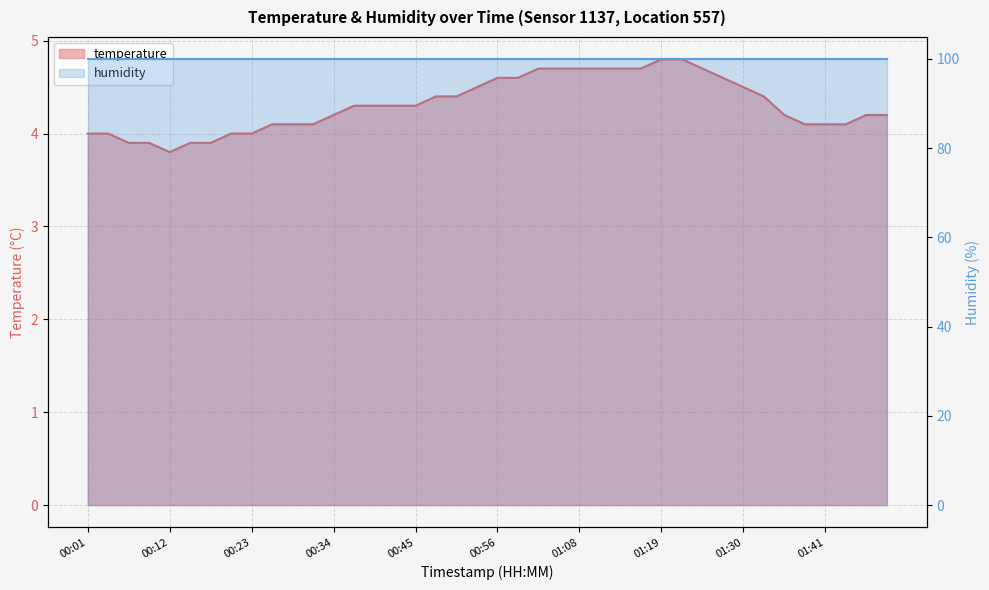

List the labels in order of value, smallest first.

00:12, 00:07, 00:09, 00:15, 00:18, 00:01, 00:04, 00:20, 00:23, 00:26, 00:29, 00:32, 01:38, 01:41, 01:44, 00:34, 01:36, 01:47, 01:50, 00:37, 00:40, 00:43, 00:45, 00:48, 00:51, 01:33, 00:54, 01:30, 00:56, 00:59, 01:27, 01:02, 01:05, 01:08, 01:10, 01:13, 01:16, 01:24, 01:19, 01:22